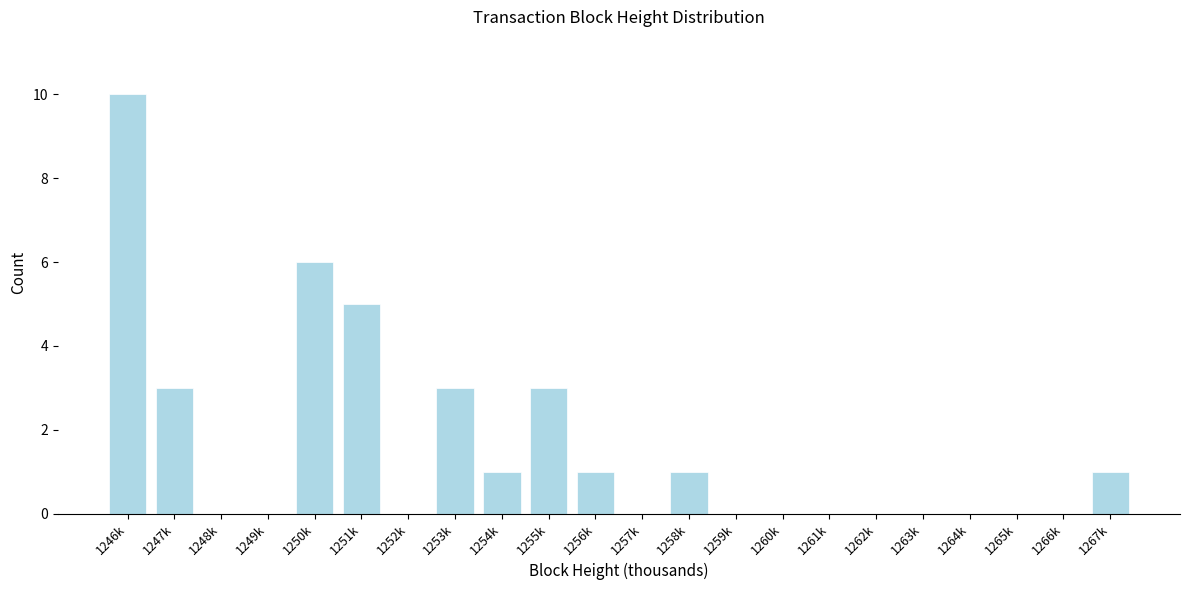

Reading left to right, what are all the values shown in this chart?

1246k=10	1247k=3	1248k=0	1249k=0	1250k=6	1251k=5	1252k=0	1253k=3	1254k=1	1255k=3	1256k=1	1257k=0	1258k=1	1259k=0	1260k=0	1261k=0	1262k=0	1263k=0	1264k=0	1265k=0	1266k=0	1267k=1